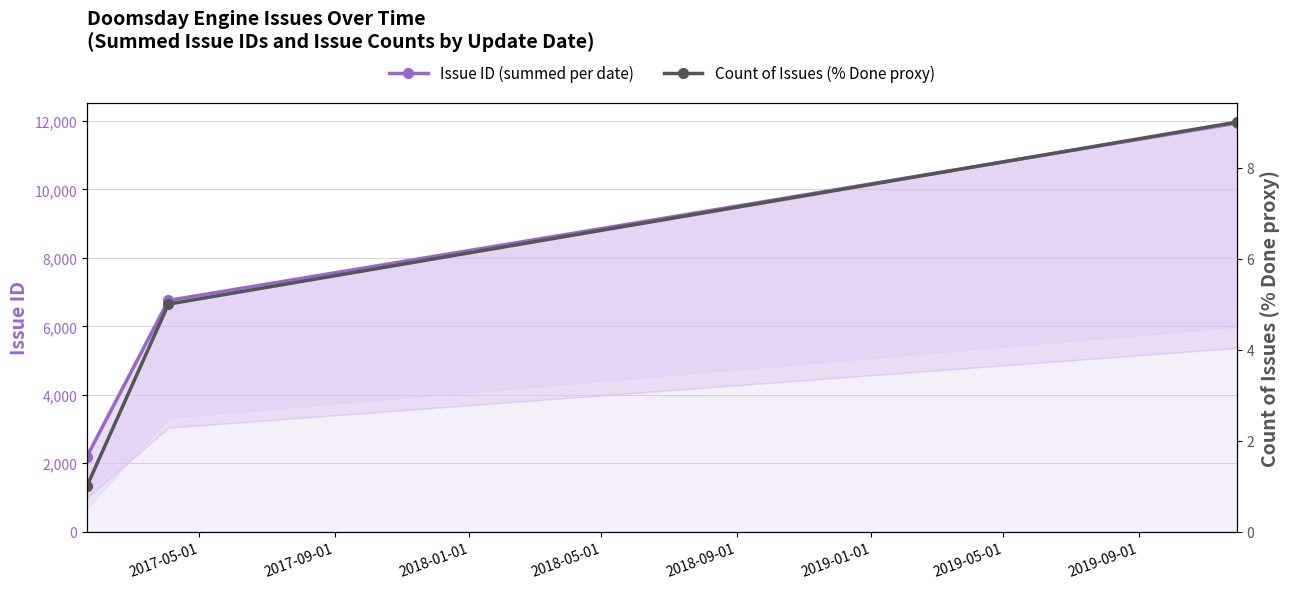

What is the average value of the Count of Issues (% Done proxy) series?

5